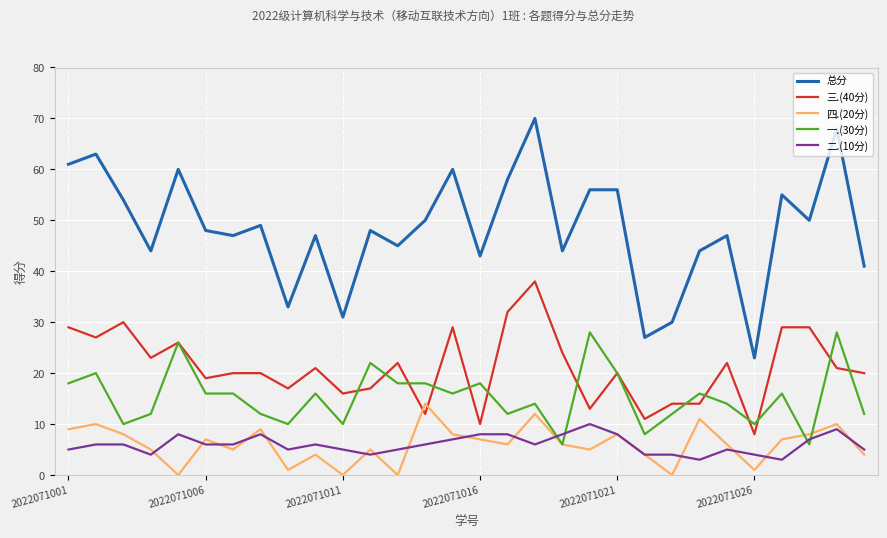

What is the sum of all 四.(20分) values?

180